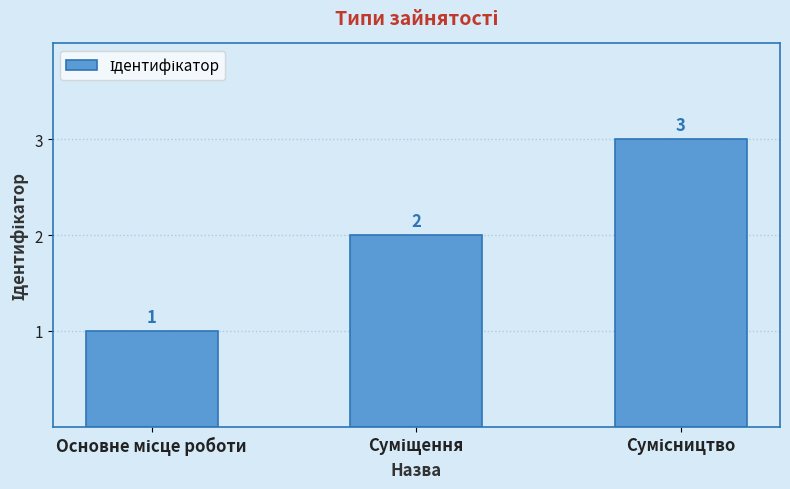

What is the minimum value shown in the chart?

1